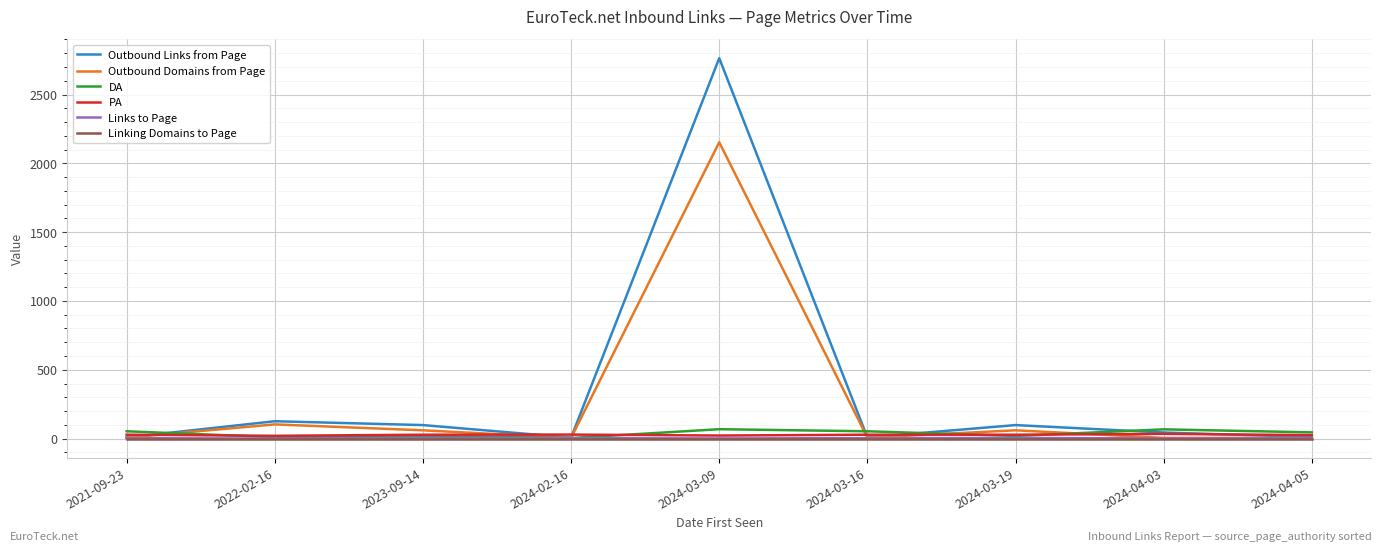

Which series has the largest range (max minus min)?

Outbound Links from Page